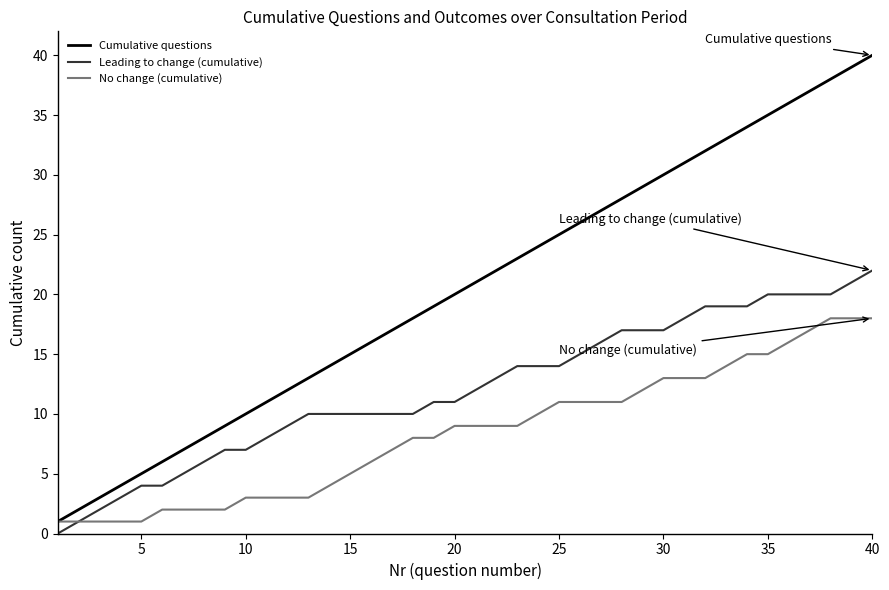

True or false: Cumulative questions has more than 1 points higher than both neighbors.

False